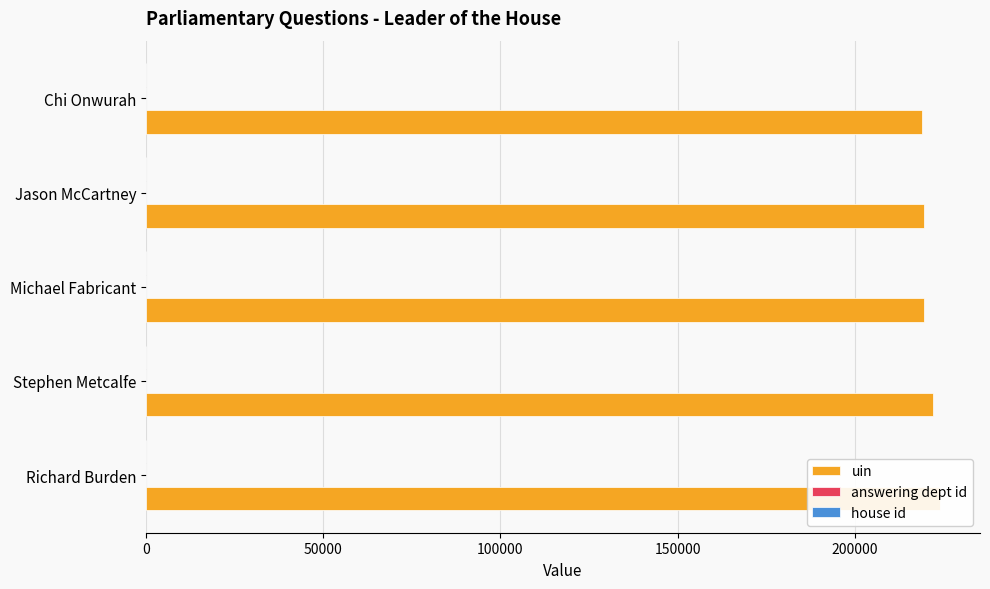

The value of answering dept id at 0 is 0.2. True or false?

True